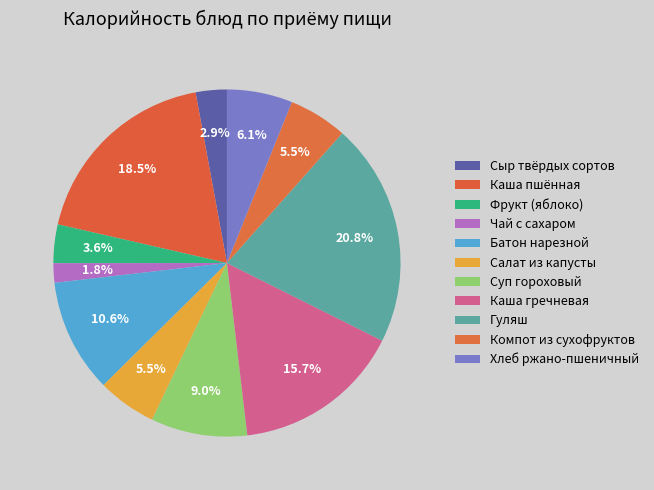

Combined, do Сыр твёрдых сортов and Каша пшённая account for over 50%?

No